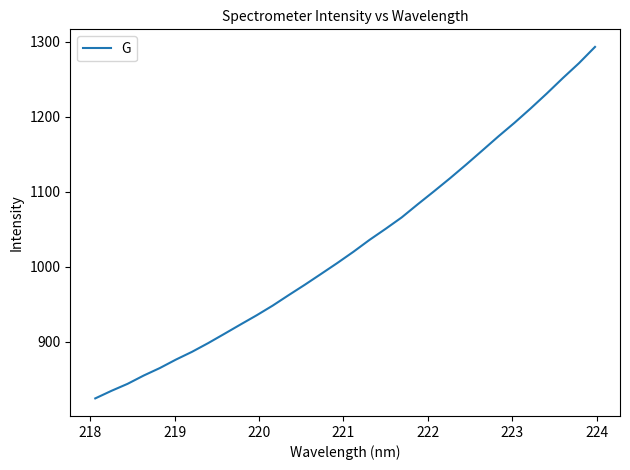

What is the difference between the maximum and minimum values?

468.6